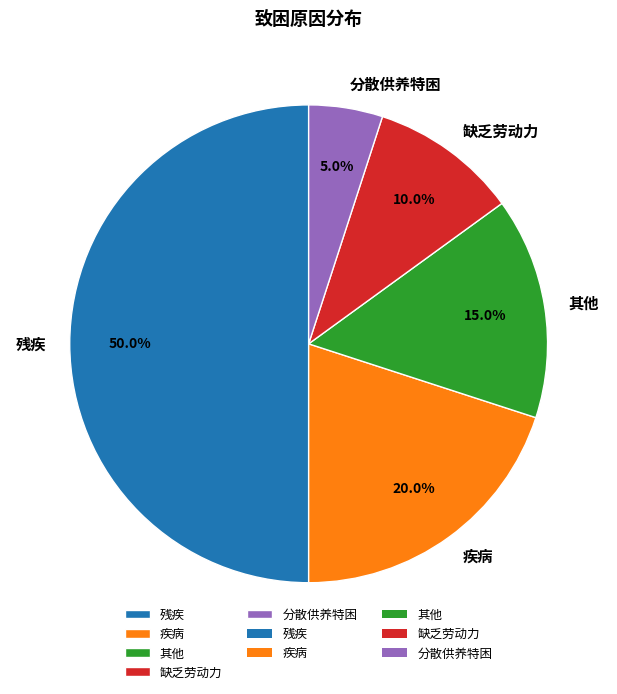

To the nearest percent, what is the average slice percentage?

20%